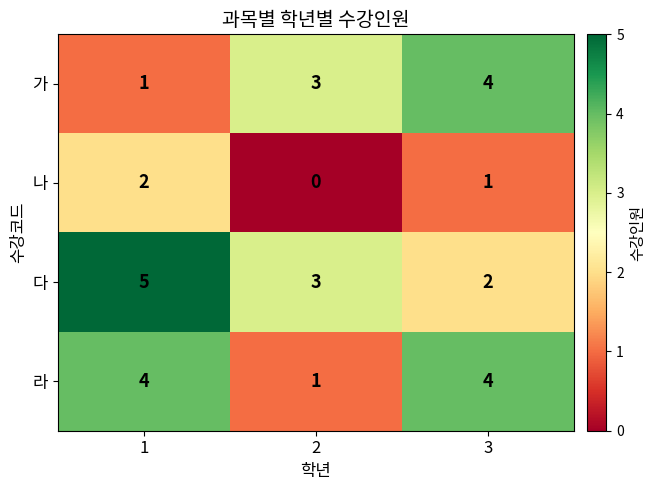

What value does the 다 series have at 2?

3